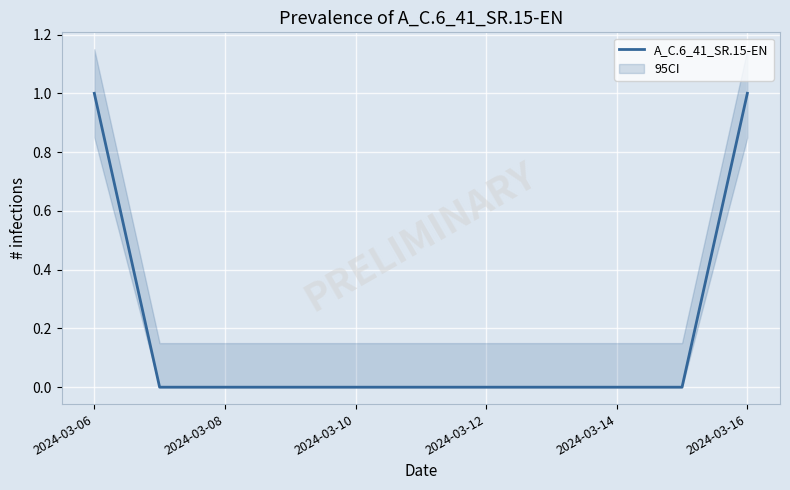

True or false: A_C.6_41_SR.15-EN has a value of 1 at 2024-03-06.

True